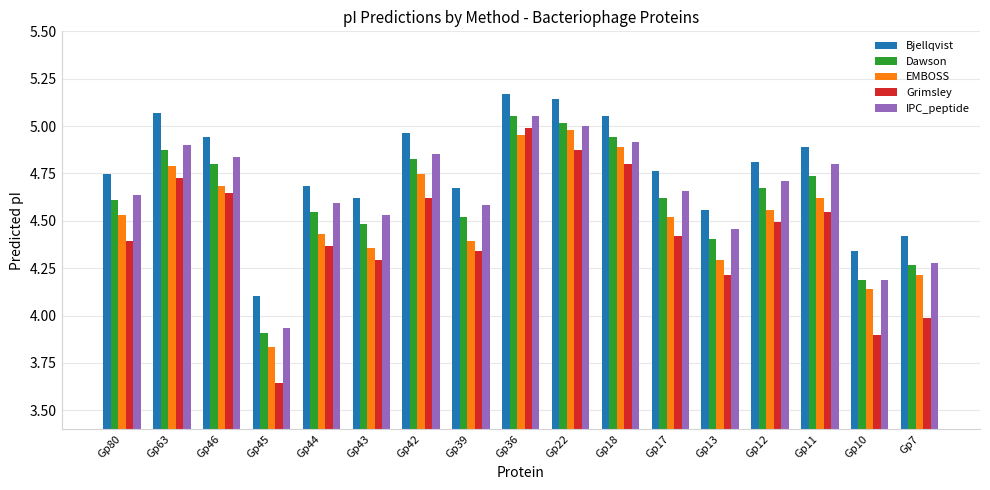

Is it true that IPC_peptide equals 5.9 at Gp7?

False